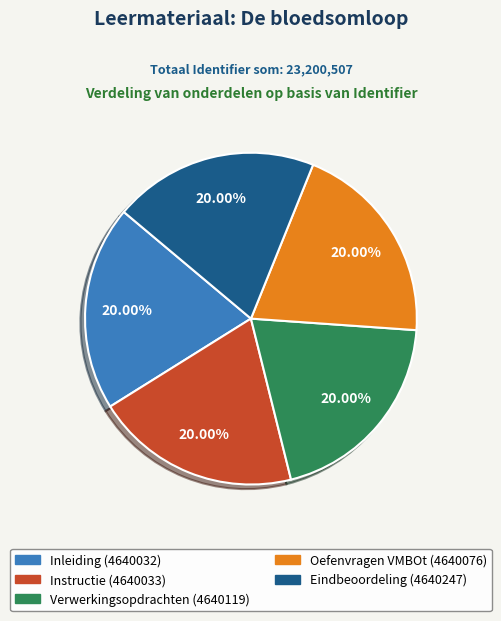

Does any single category account for the majority?

No